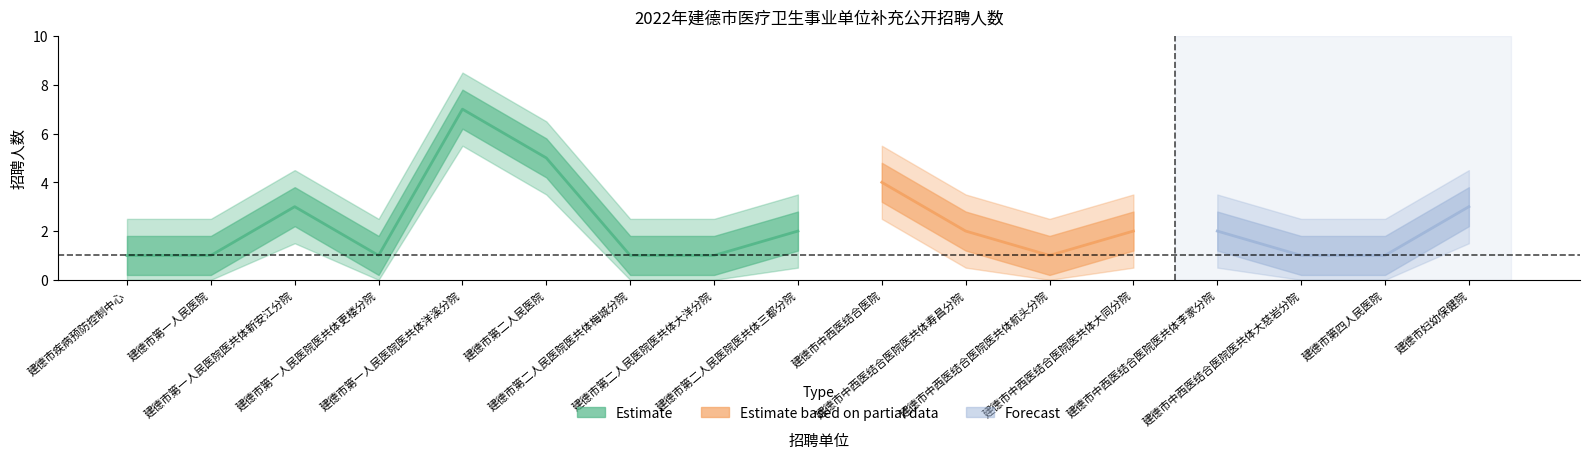

Read the value at 建德市中西医结合医院医共体航头分院.

1